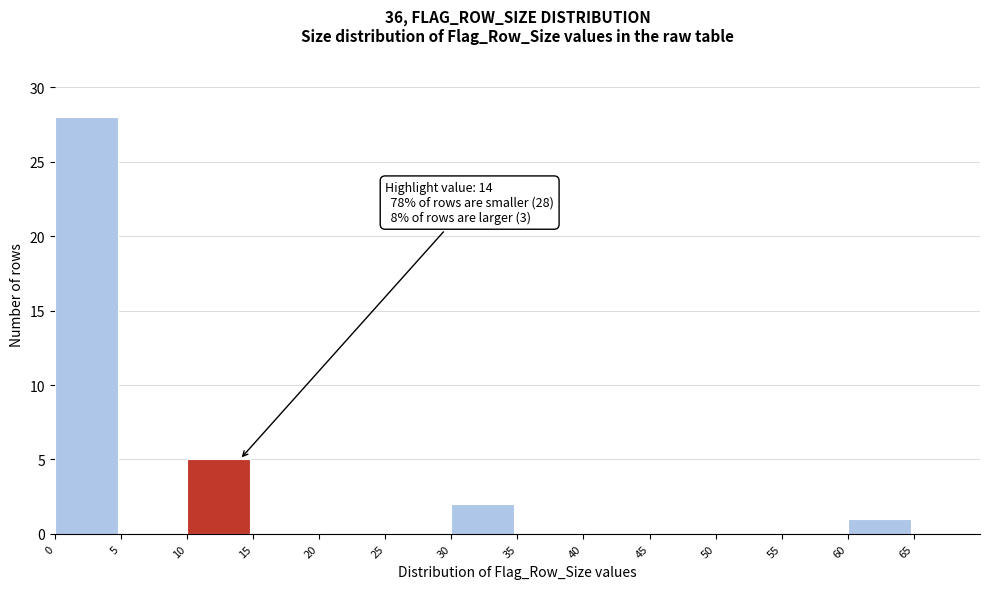

Which range on the x-axis has the tallest bar?

0 to 5